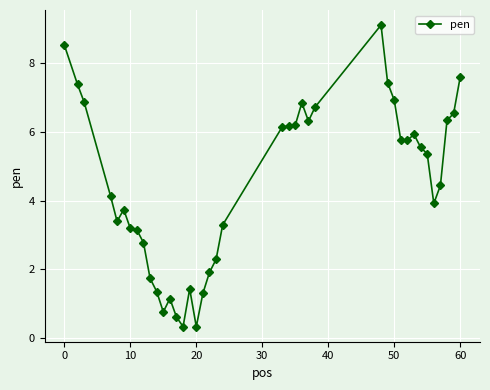

What is the maximum value shown in the chart?

9.1